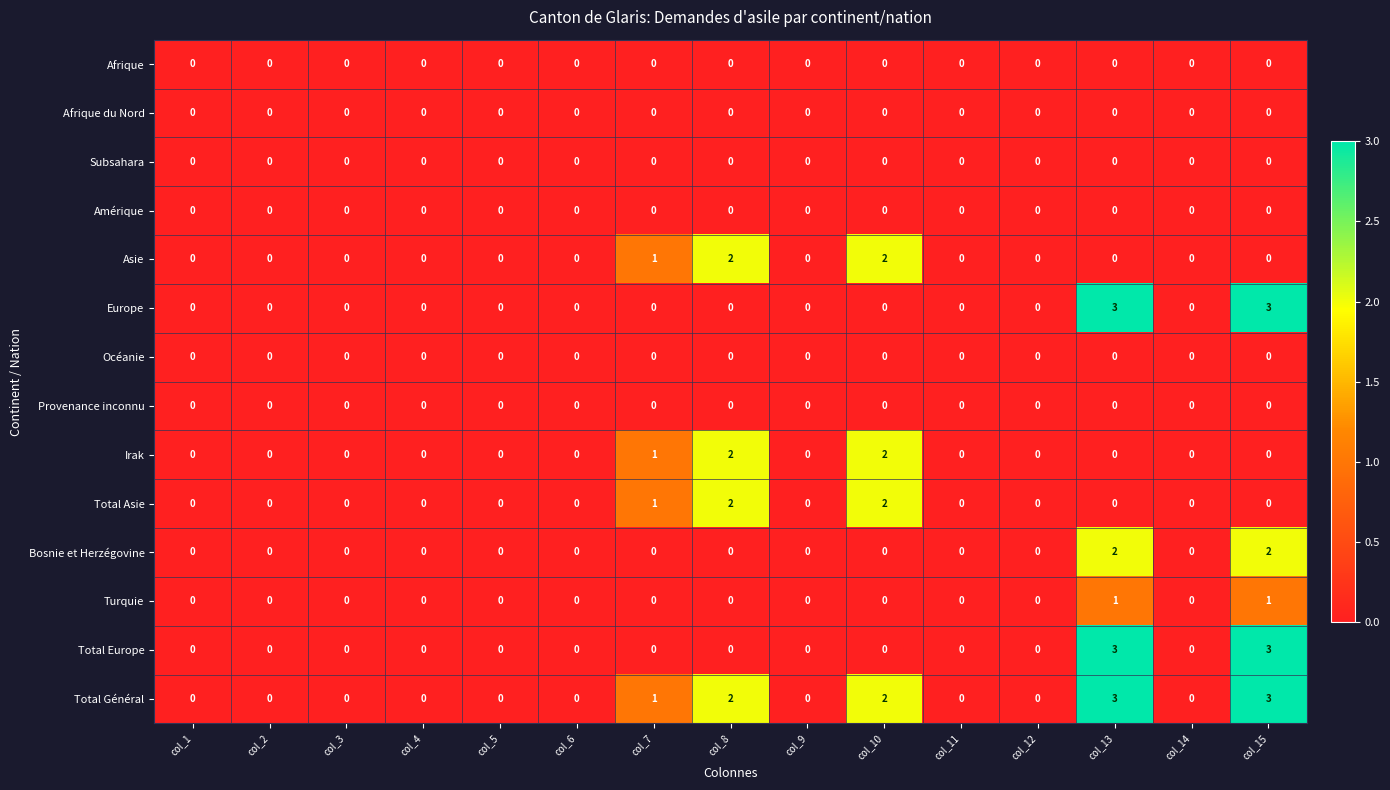

What is the total value across all series at col_15?

12